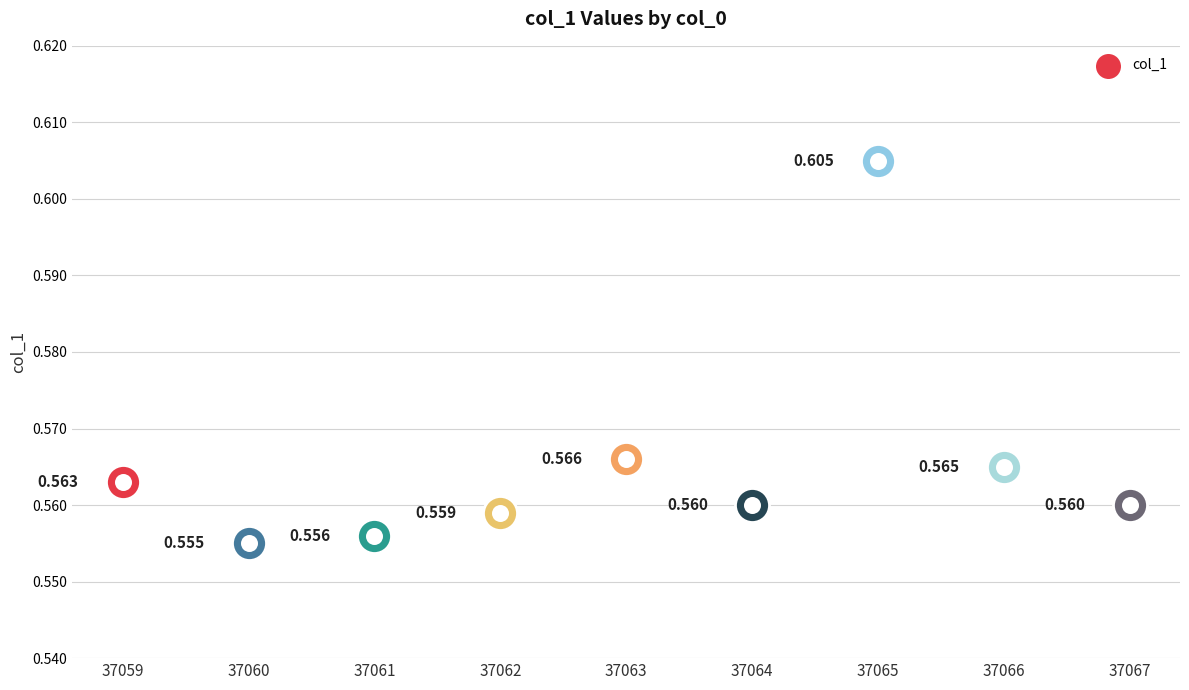

Which has a higher value, 37067 or 37066?

37066